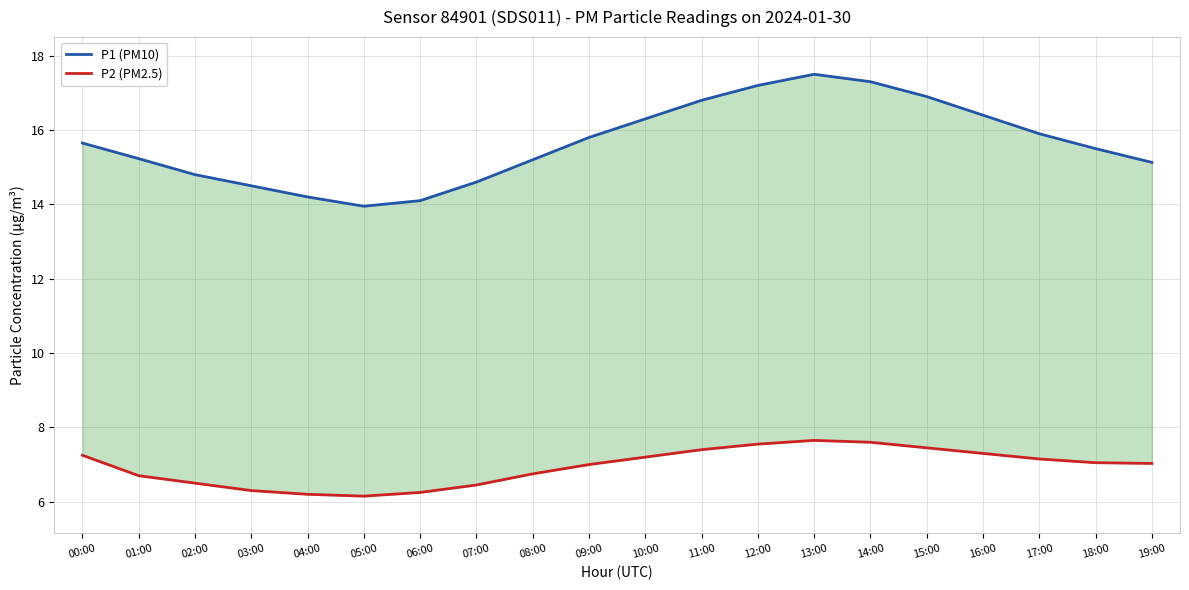

What is the label of the 13th point from the right?

07:00